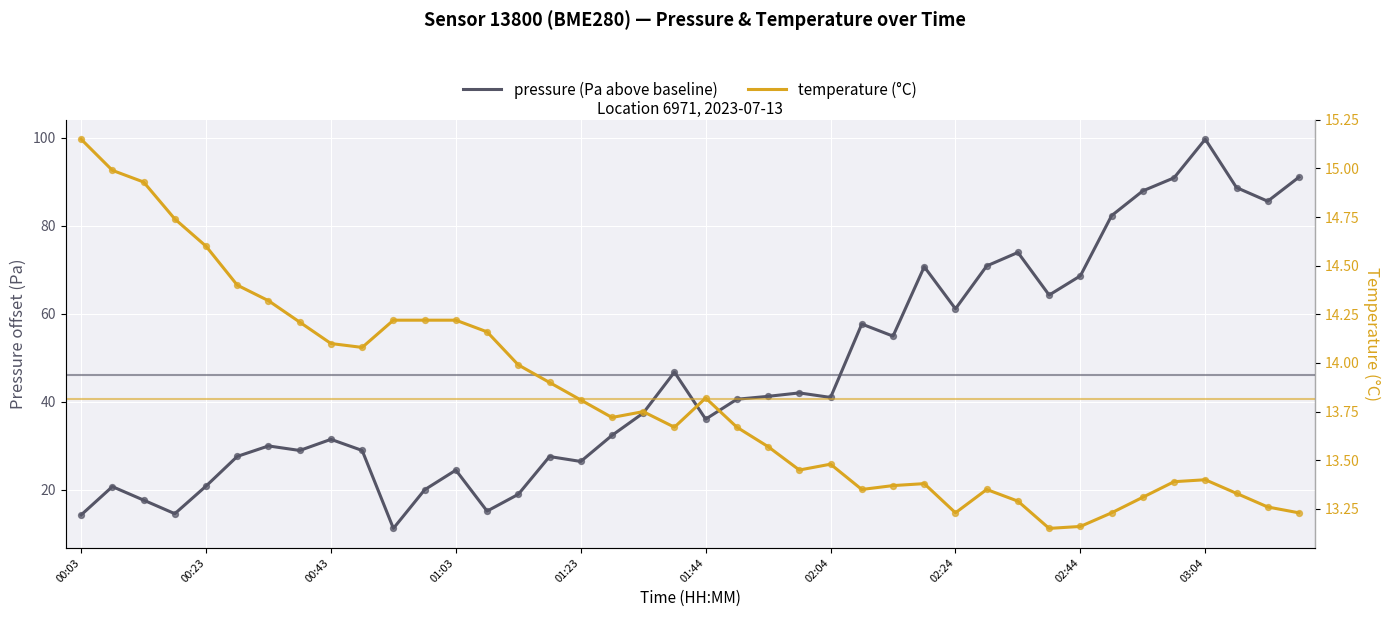

At which category is the sum across all series the highest?

03:04